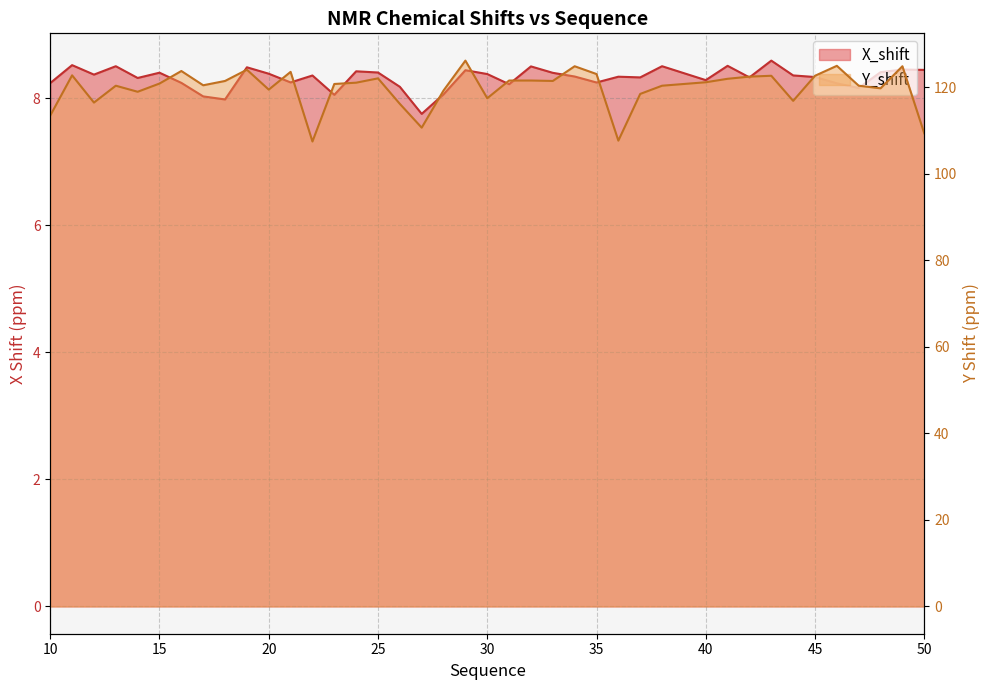

What are all the series names shown in the legend?

X_shift, Y_shift